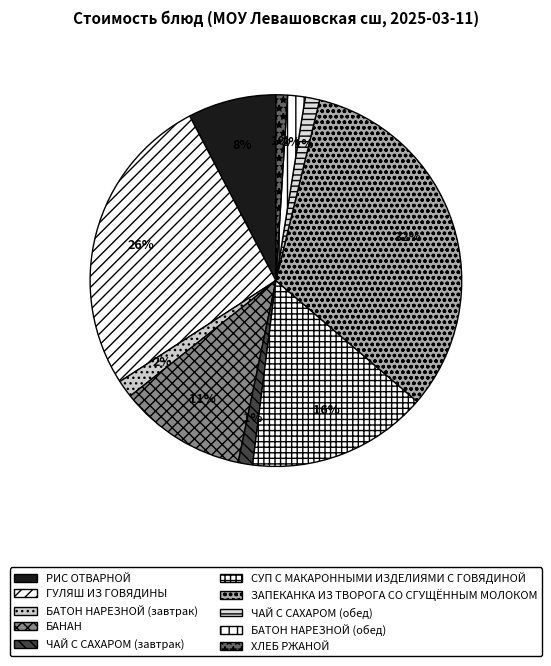

Does any single category account for the majority?

No